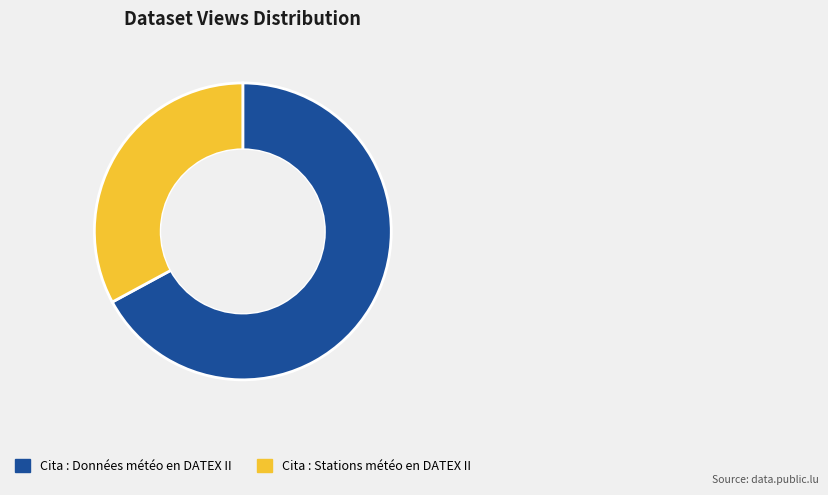

Approximately how many times larger is the value at Cita : Données météo en DATEX II compared to Cita : Stations météo en DATEX II?

2.0